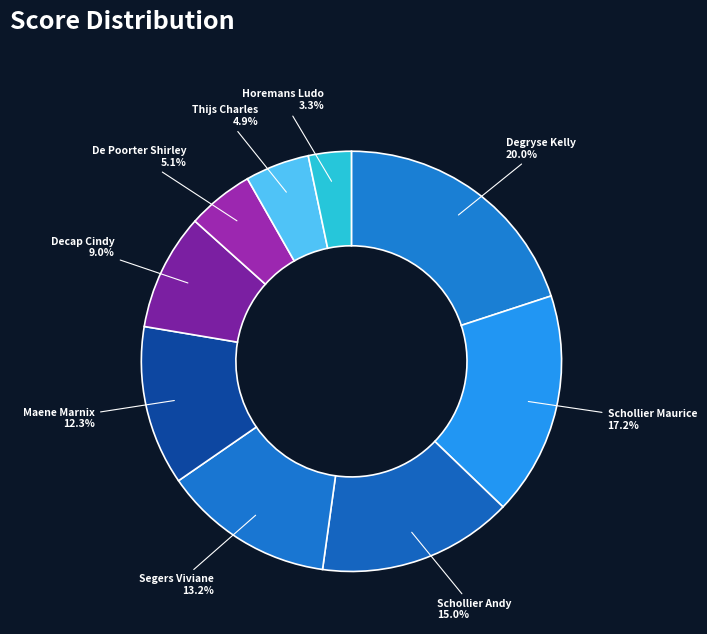

Count the number of slices in the pie.

9